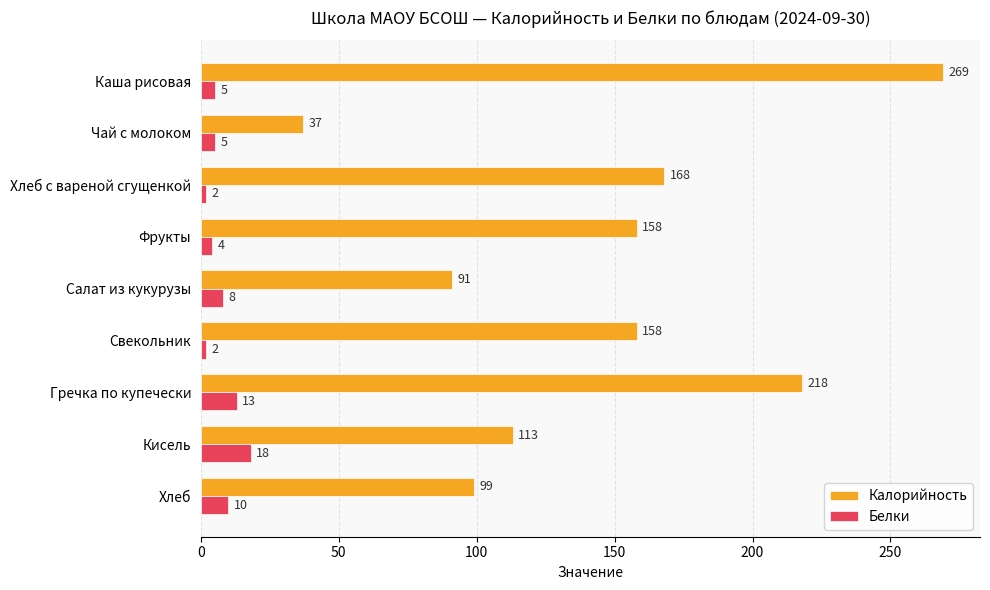

Is it true that Калорийность equals 137 at Хлеб?

False